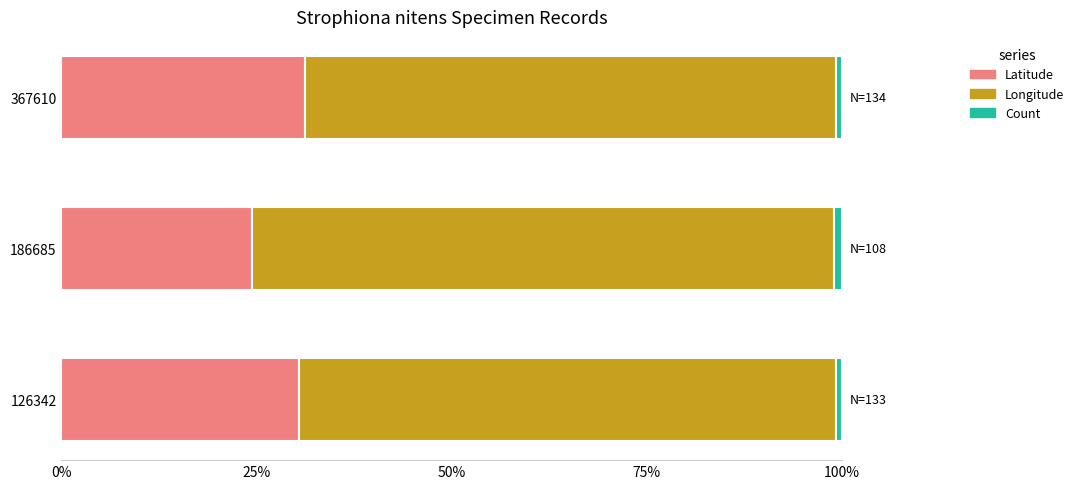

What is the lowest value of the Latitude series?

24.4